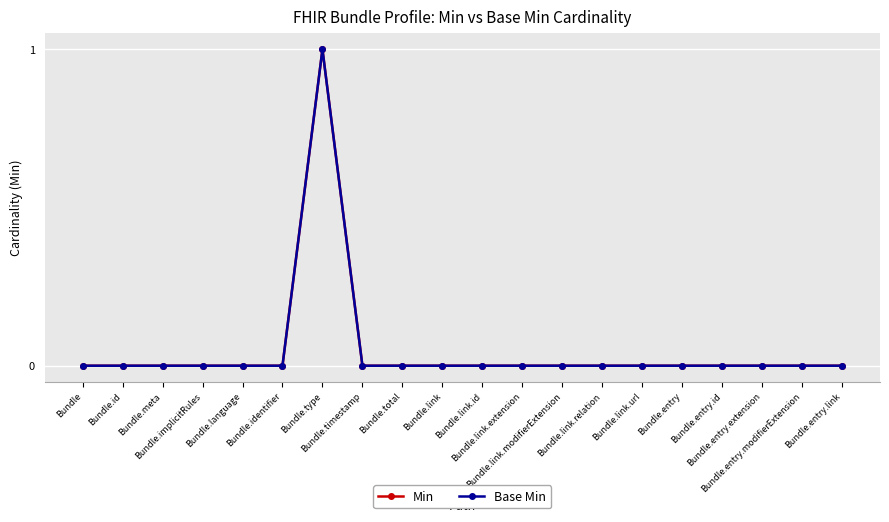

True or false: Base Min has a value of 0 at Bundle.total.

True